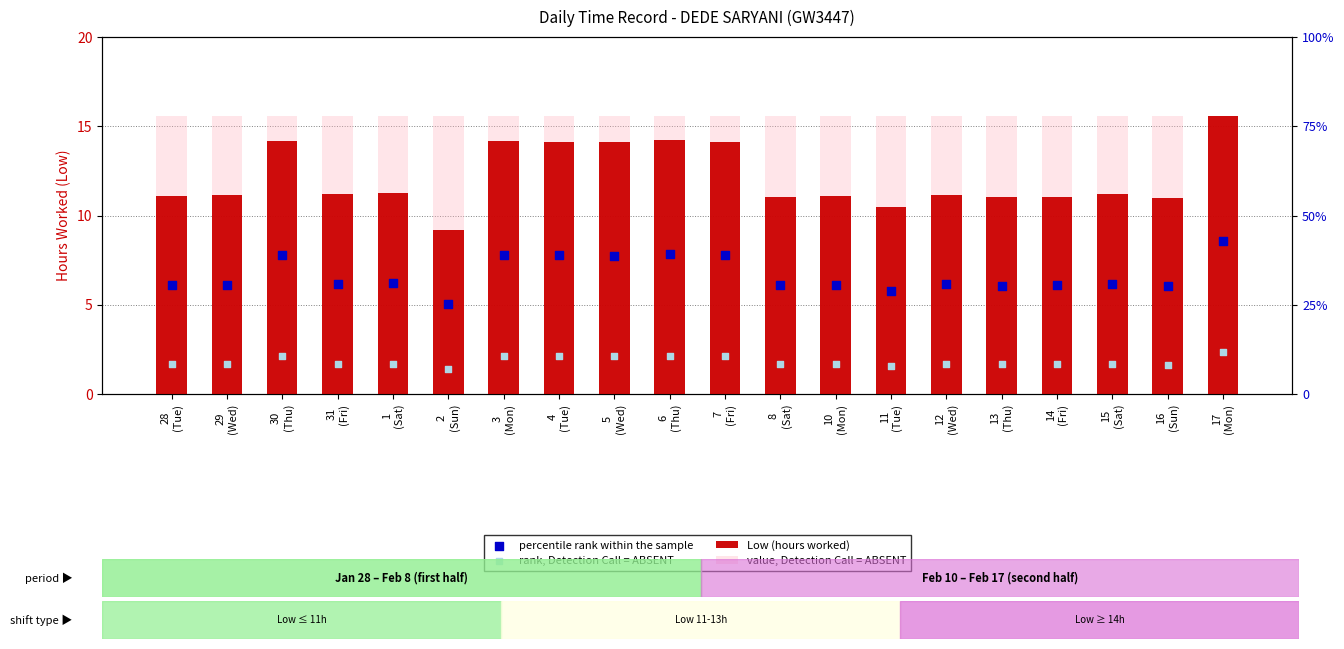

At which category is the sum across all series the highest?

17
(Mon)